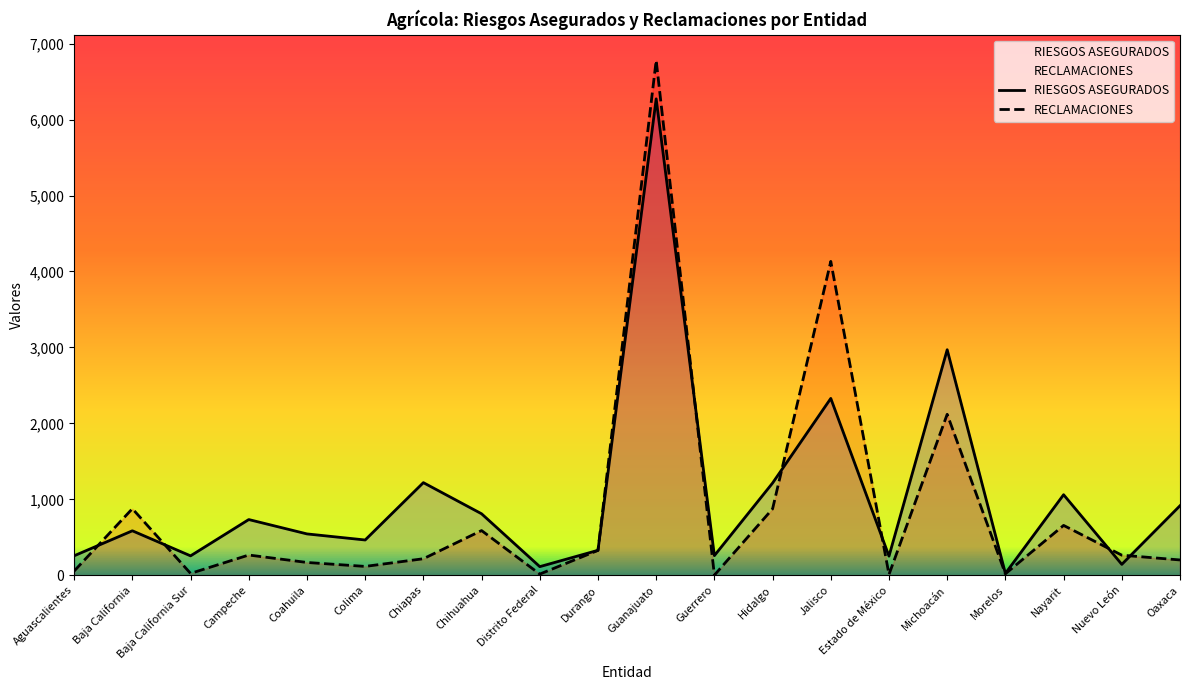

At which category is the sum across all series the highest?

Guanajuato